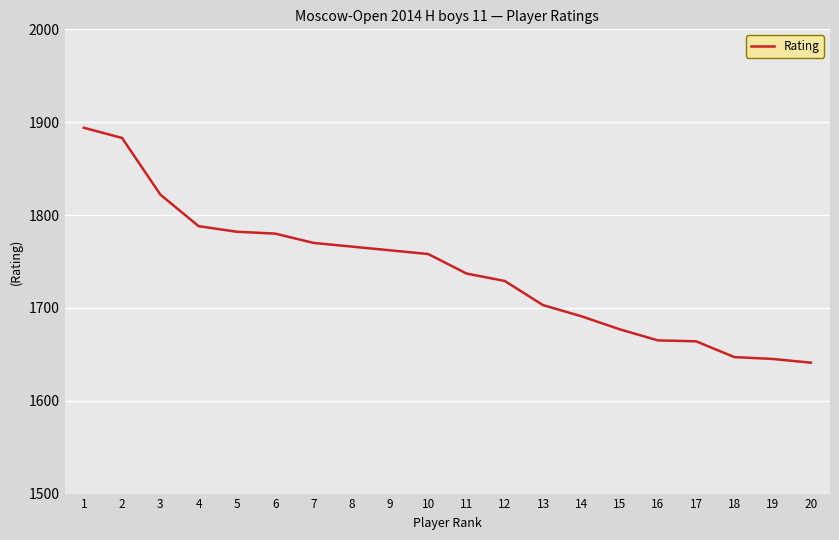

What is the change in value from 7 to 15?

-93